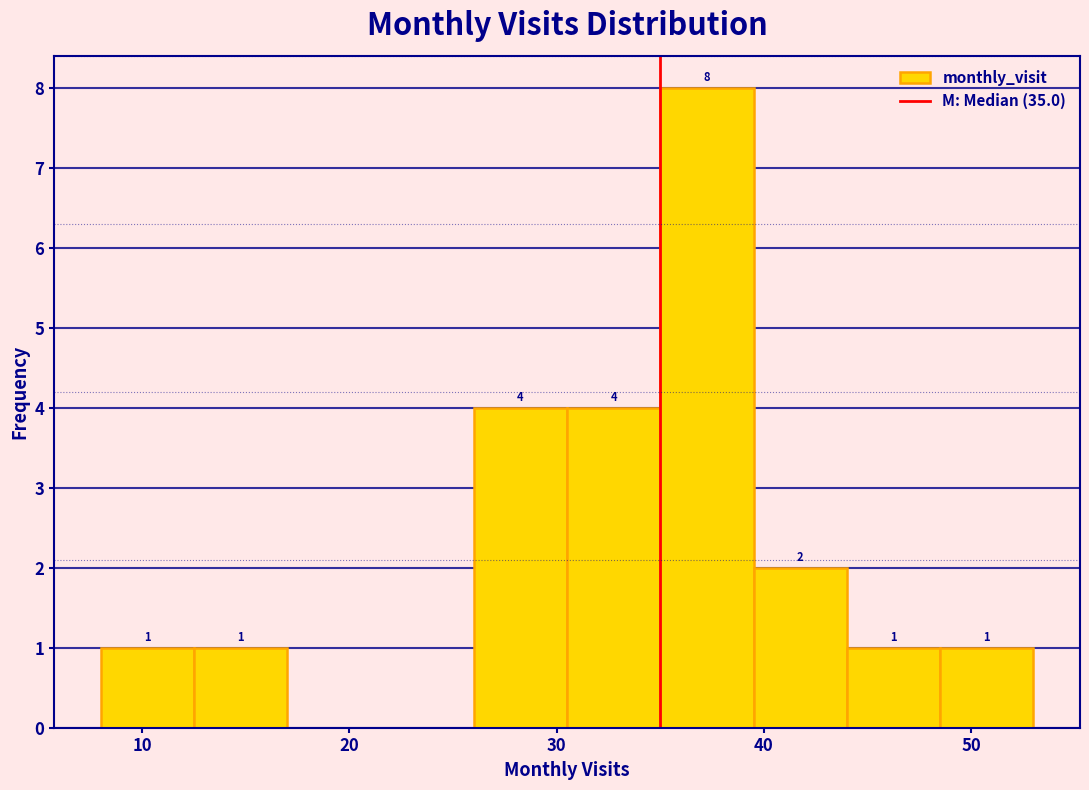

Which range on the x-axis has the tallest bar?

35.0 to 39.5